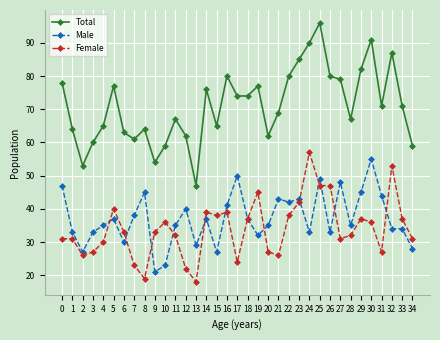

Count the number of data series in this chart.

3